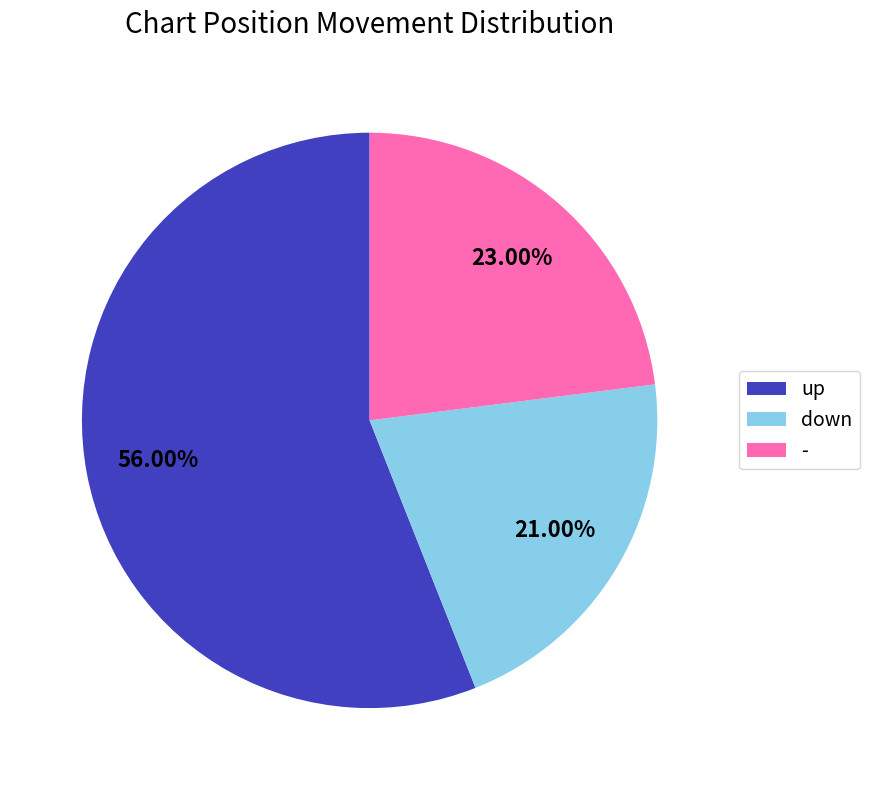

Is up the majority of the pie?

Yes